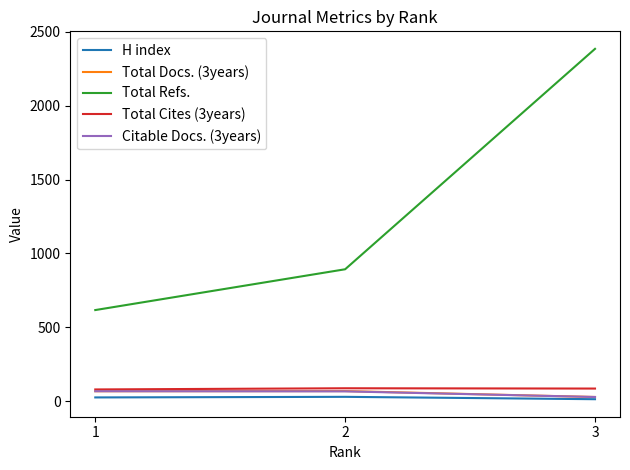

What is the highest value of the H index series?

30